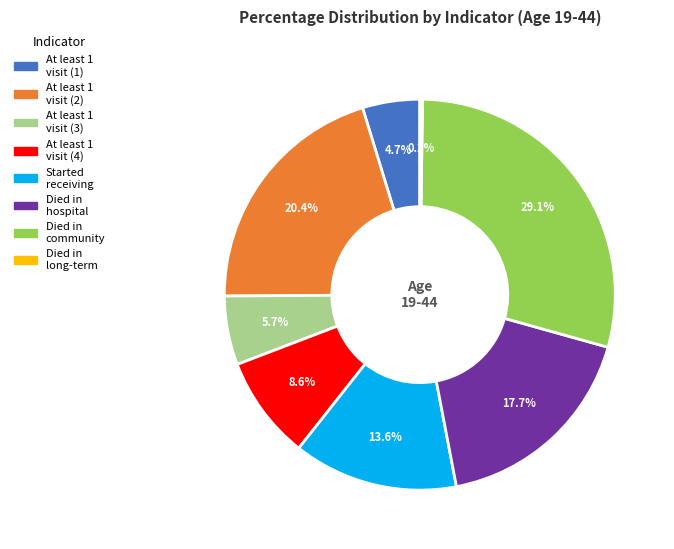

Does any single category account for the majority?

No